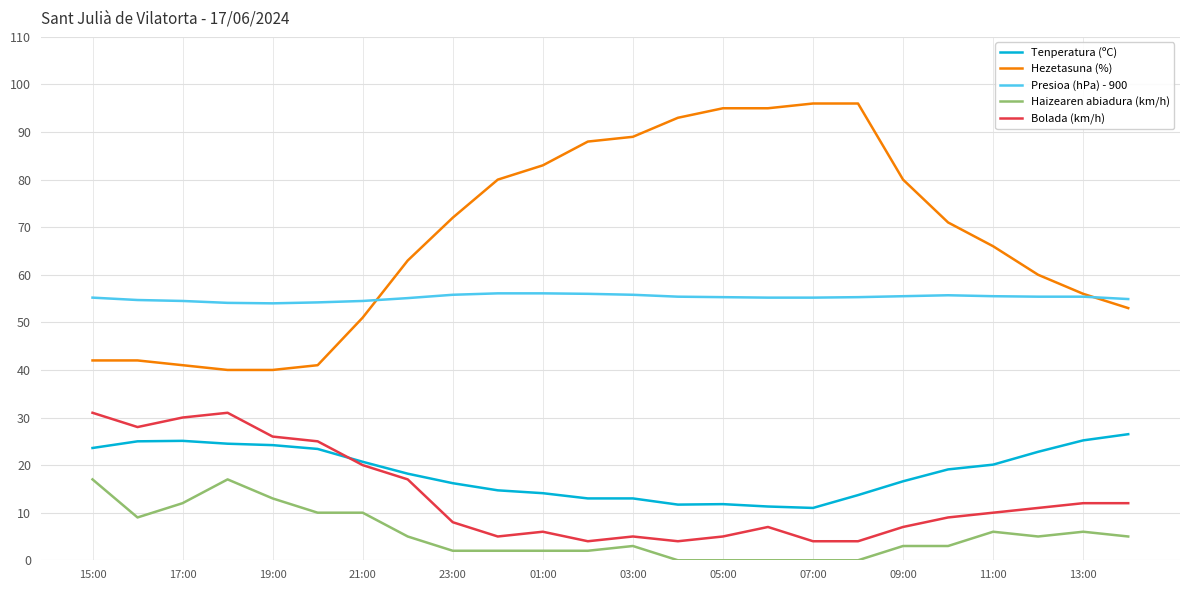

List the series in order of their peak value, lowest first.

Haizearen abiadura (km/h), Tenperatura (ºC), Bolada (km/h), Presioa (hPa) - 900, Hezetasuna (%)